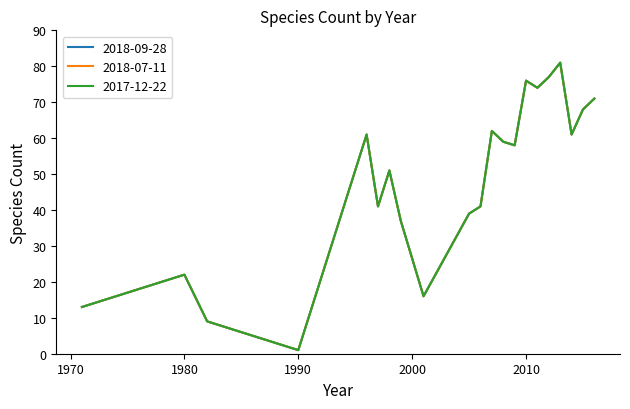

Is this an area chart (filled region under the line)?

No